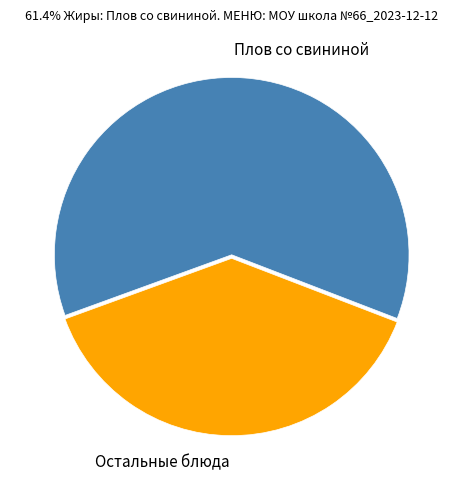

How many slices are in this pie chart?

2